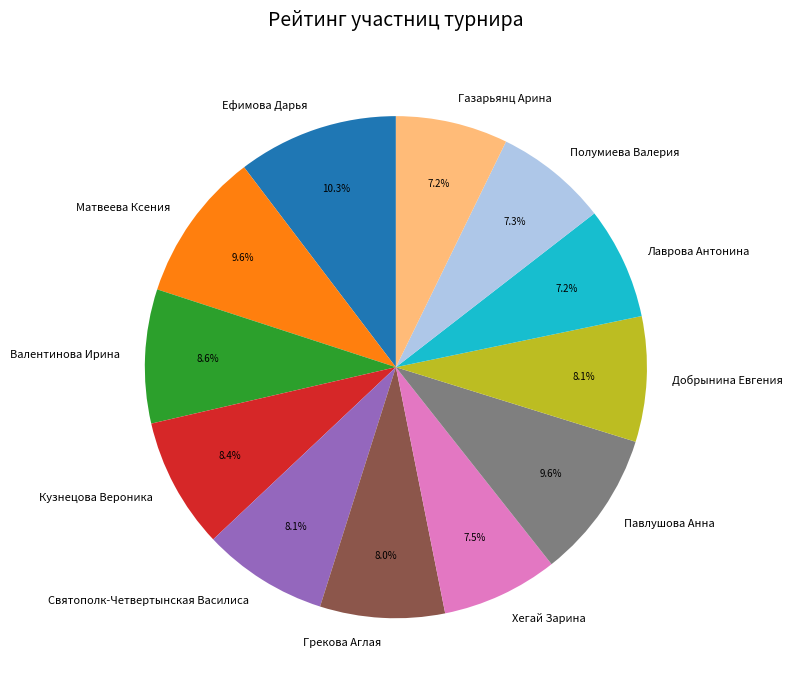

How many segments does this pie chart have?

12